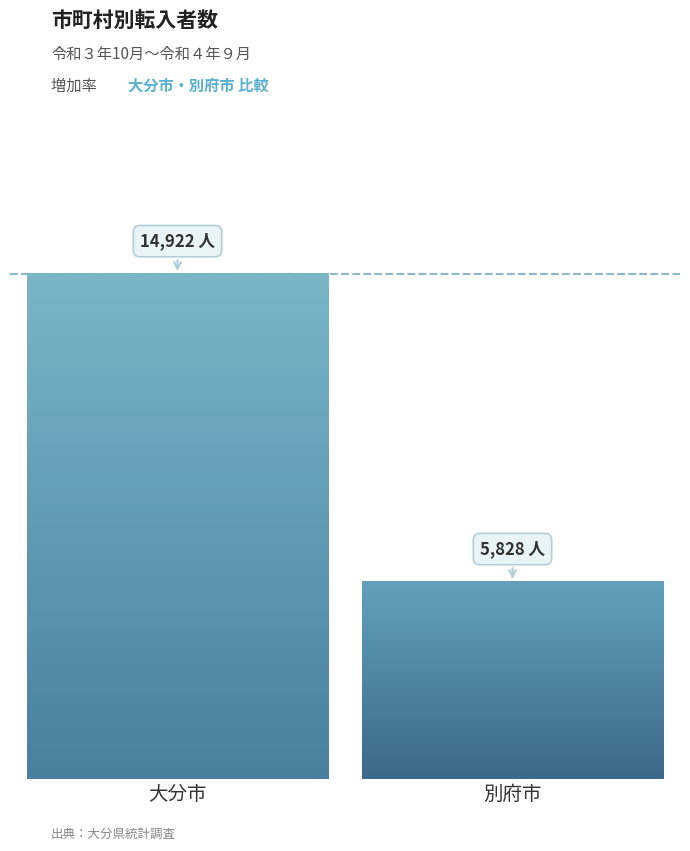

Is it true that the value at 中津市 is 357?

False